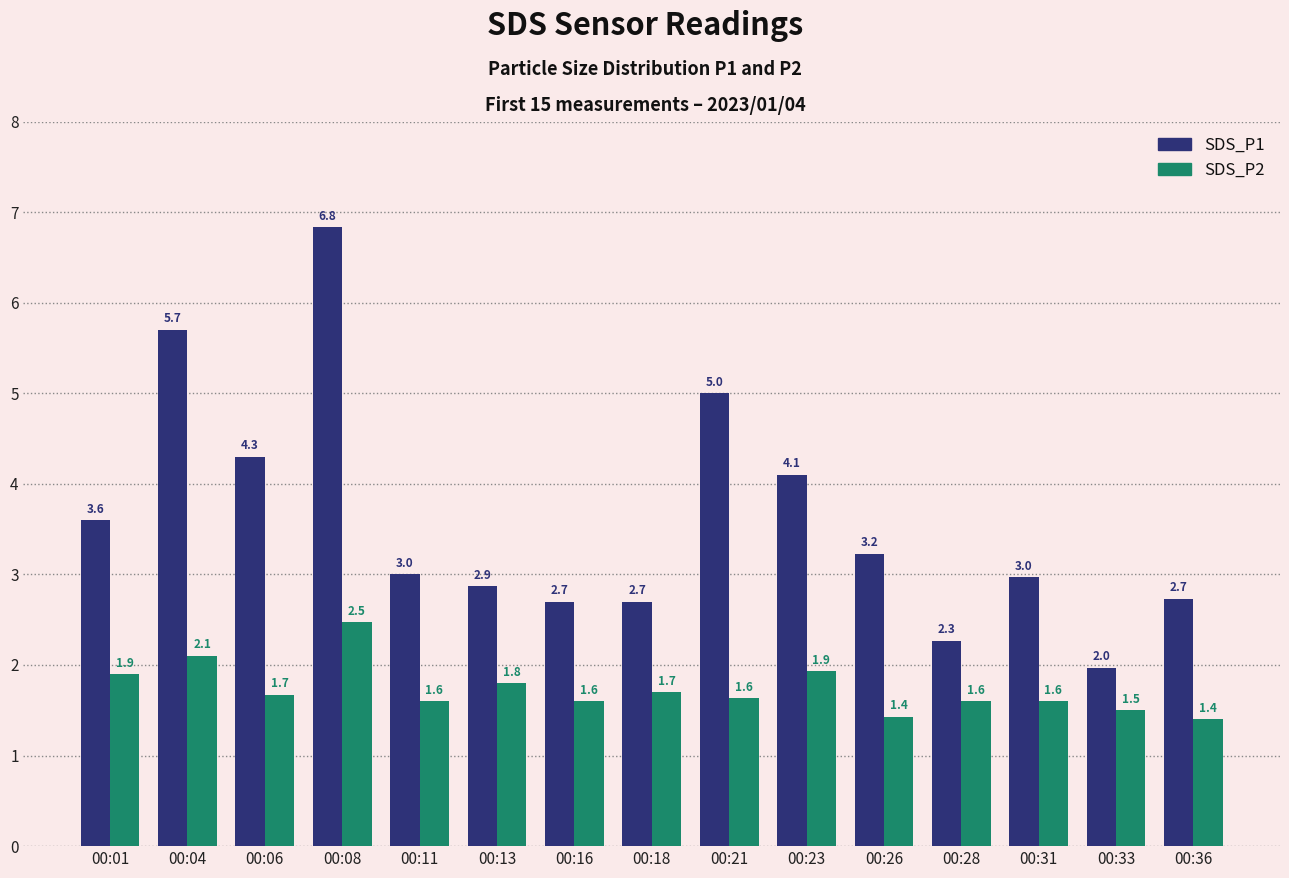

How many bars are there in total?

30